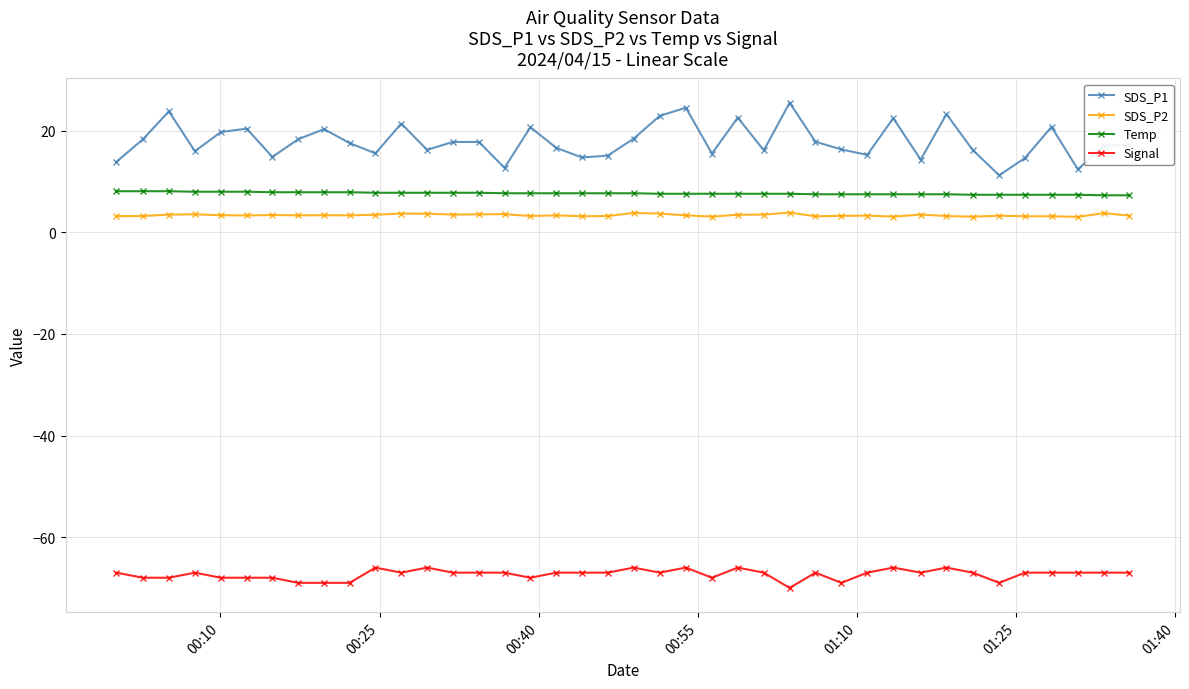

What is the maximum value for Signal?

-66.0